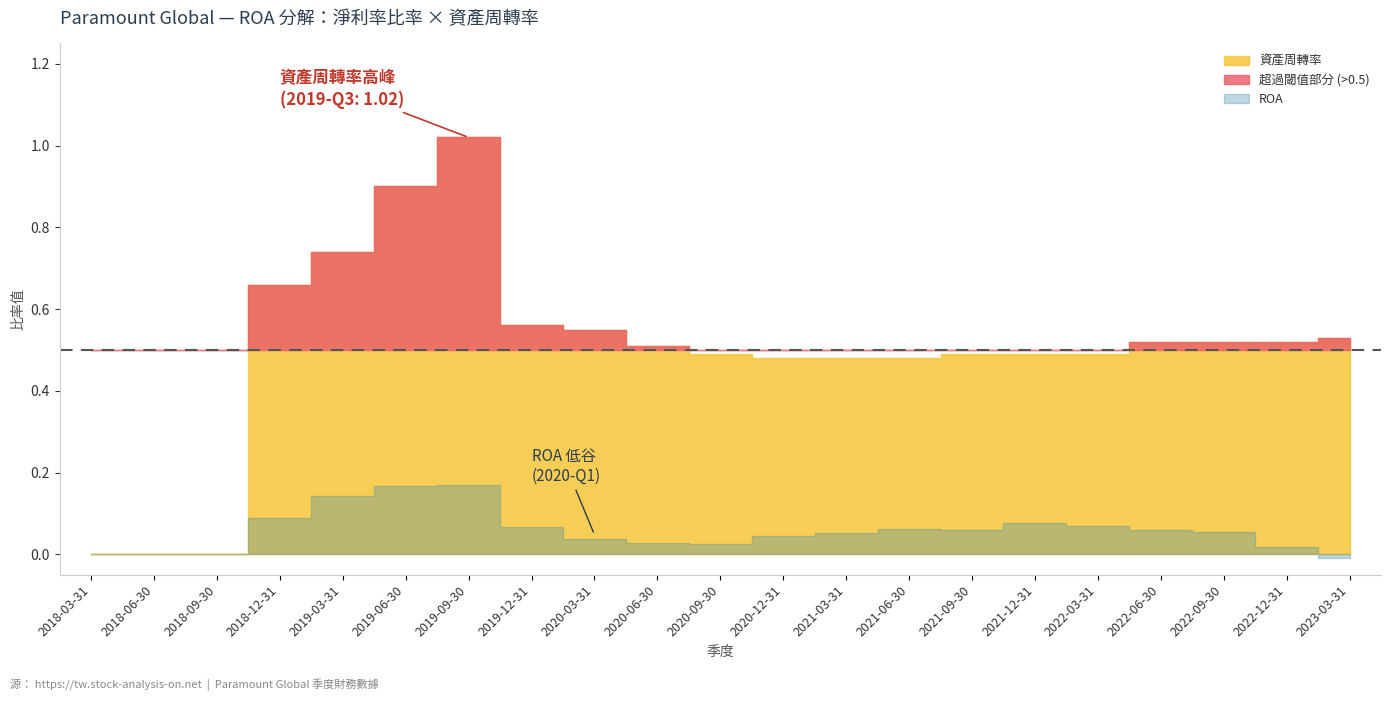

After their last crossing, which series has the higher values: 淨利率比率 or ROA?

ROA